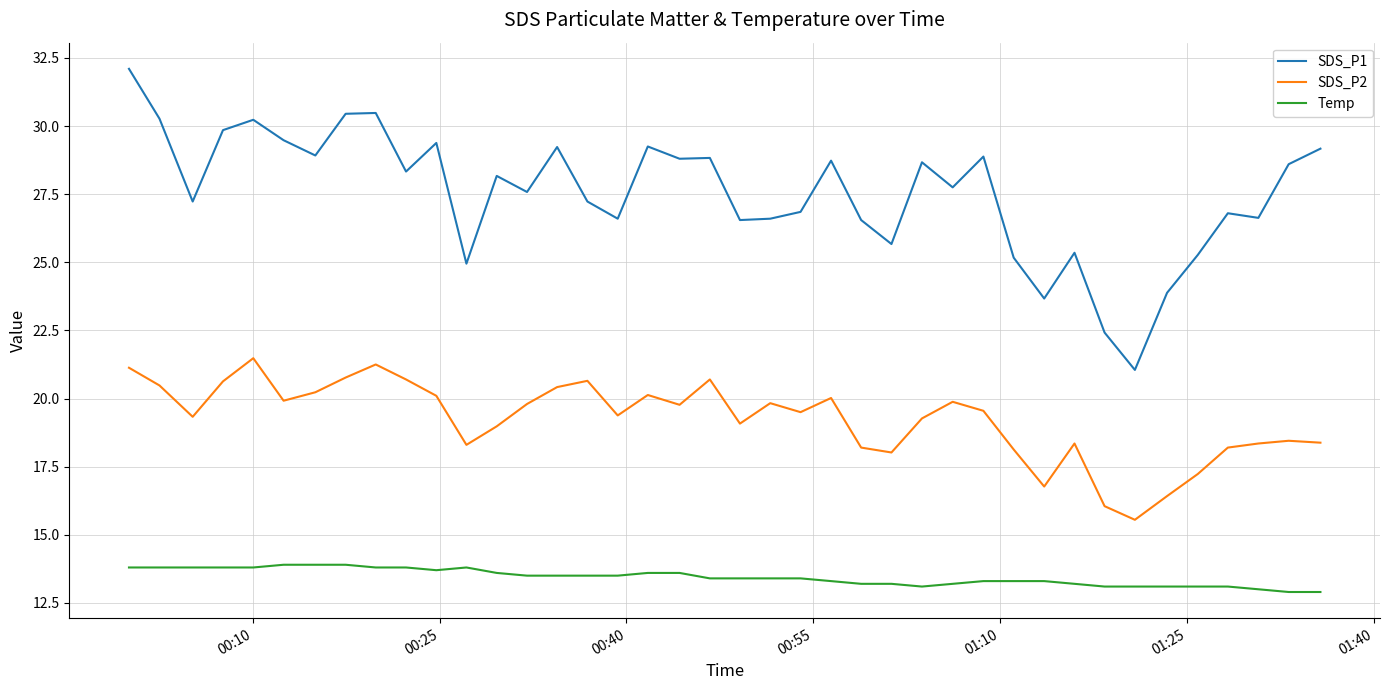

List the series in order of their overall mean, lowest first.

Temp, SDS_P2, SDS_P1